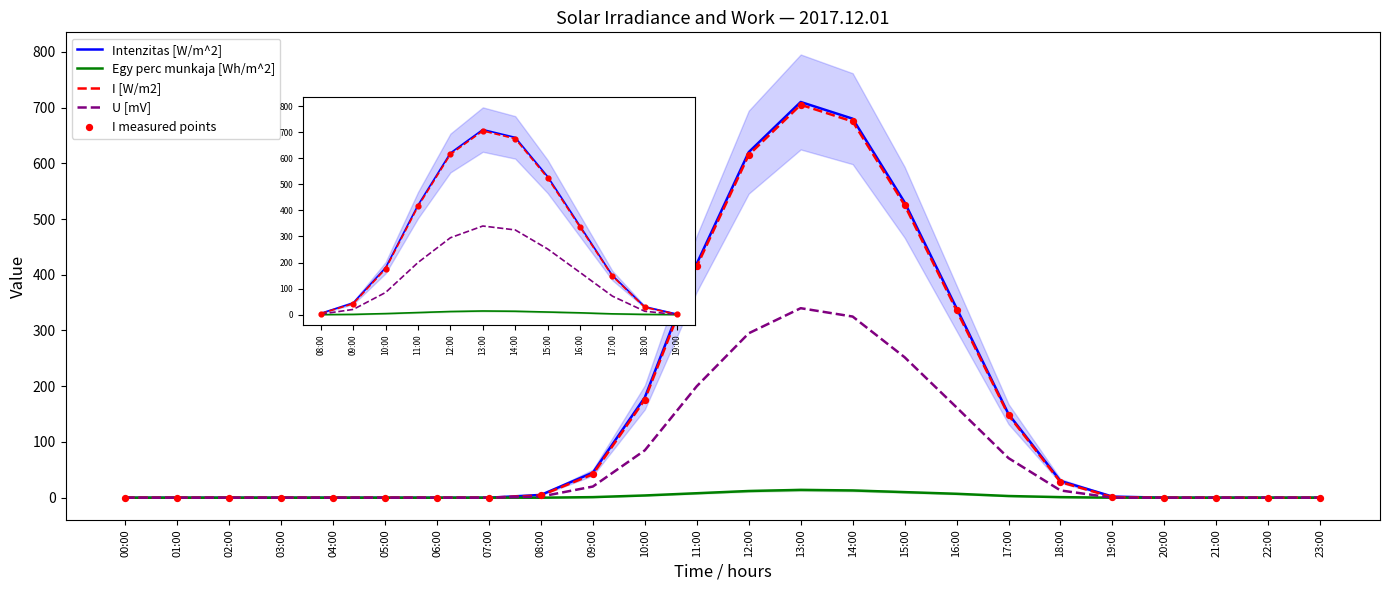

What are all the series names shown in the legend?

Intenzitas [W/m^2], Egy perc munkaja [Wh/m^2], I [W/m2], U [mV]